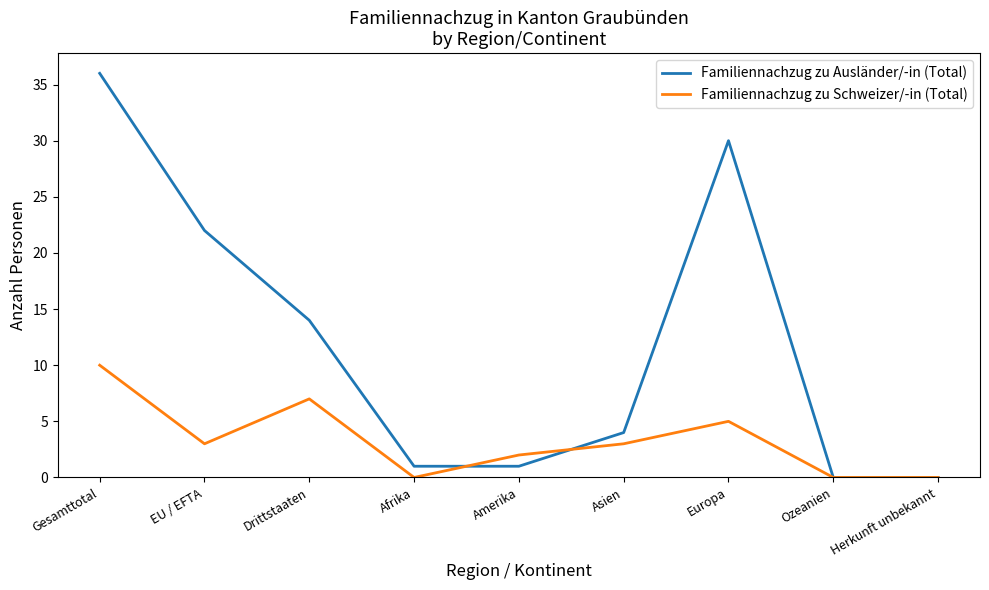

Is the value of Familiennachzug zu Schweizer/-in (Total) at Europa greater than the value of Familiennachzug zu Ausländer/-in (Total) at Drittstaaten?

No